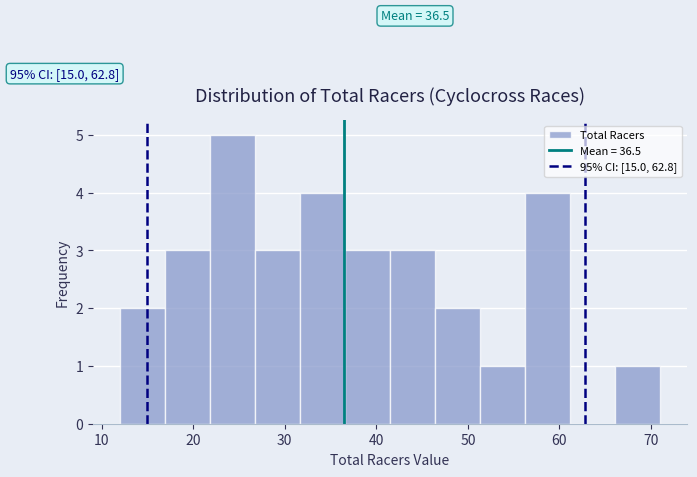

Over which range of the x-axis is the bar tallest?

22 to 27